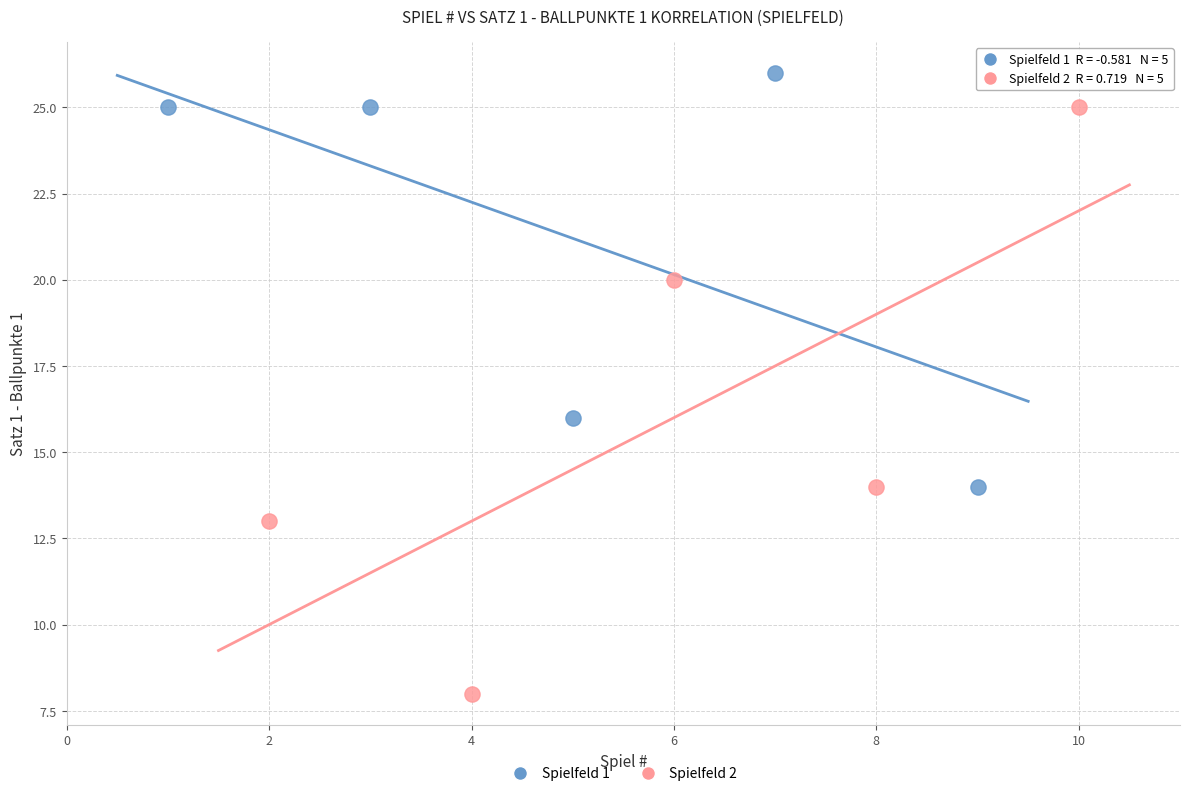

Which series has the widest spread of Y values?

Spielfeld 2